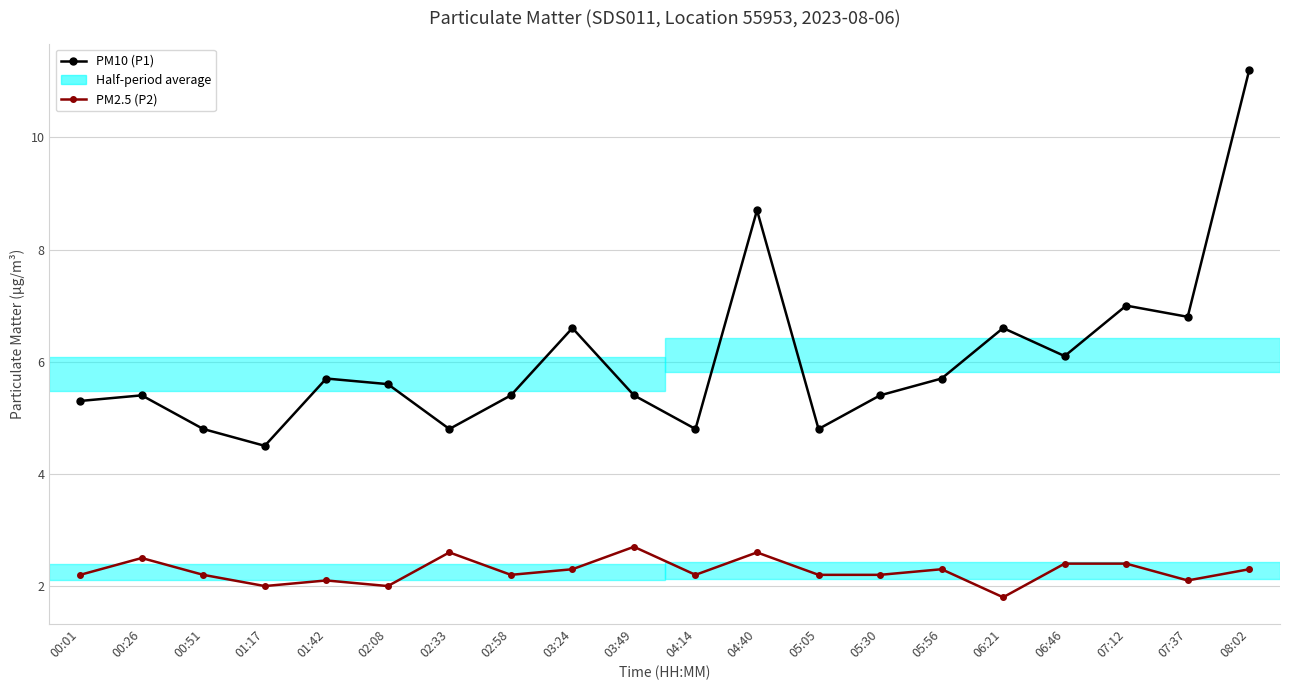

What is the spread (max minus min) of values at 04:40?

6.1